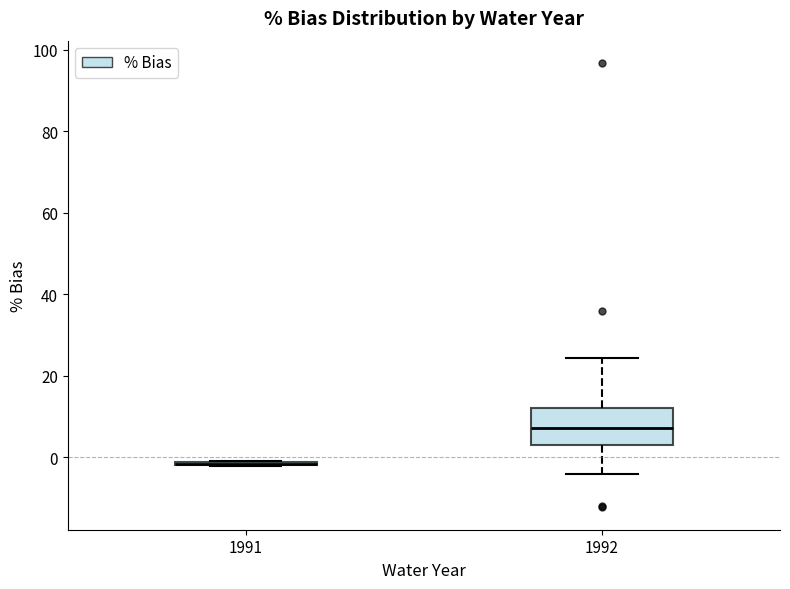

Where does the upper whisker of the box at x = 1992 end on the y-axis? The values are not printed on the chart, so give them approximately, as read against the axis.

24